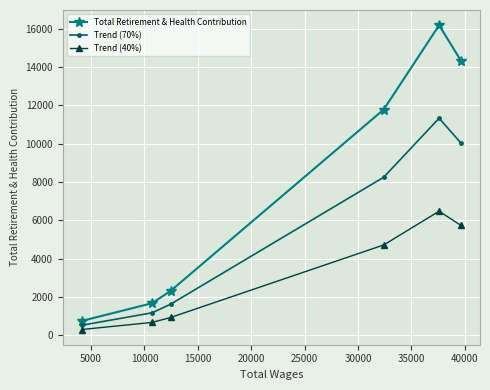

Which series has the largest total across all categories?

Total Retirement & Health Contribution